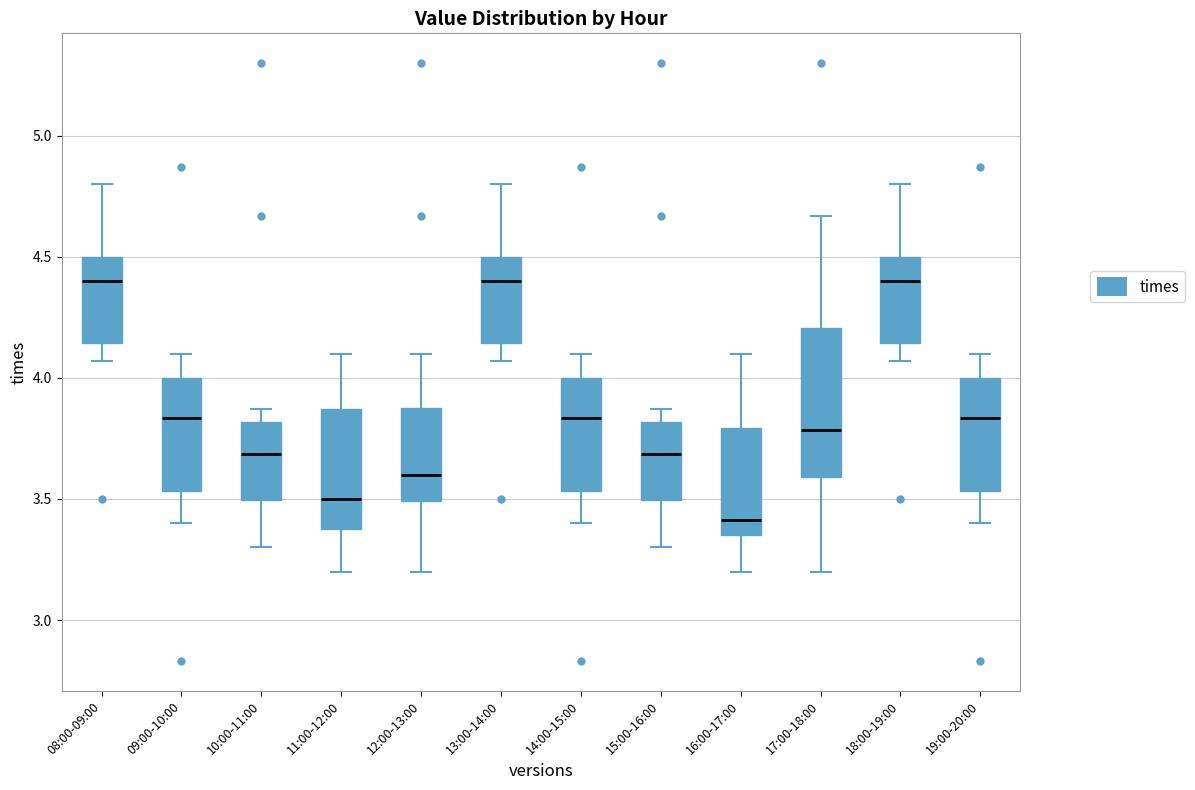

Reading left to right, transcribe this box plot: for each box, give where its median line is, the range the box spans, and where its two whiskers end, as read against the y-axis. The values are not printed on the chart, so give them approximately, as read against the axis.

08:00-09:00: median 4.40, box 4.15 to 4.50, whiskers 4.05 to 4.80
09:00-10:00: median 3.85, box 3.55 to 4.00, whiskers 3.40 to 4.10
10:00-11:00: median 3.70, box 3.50 to 3.80, whiskers 3.30 to 3.85
11:00-12:00: median 3.50, box 3.40 to 3.85, whiskers 3.20 to 4.10
12:00-13:00: median 3.60, box 3.50 to 3.90, whiskers 3.20 to 4.10
13:00-14:00: median 4.40, box 4.15 to 4.50, whiskers 4.05 to 4.80
14:00-15:00: median 3.85, box 3.55 to 4.00, whiskers 3.40 to 4.10
15:00-16:00: median 3.70, box 3.50 to 3.80, whiskers 3.30 to 3.85
16:00-17:00: median 3.40, box 3.35 to 3.80, whiskers 3.20 to 4.10
17:00-18:00: median 3.80, box 3.60 to 4.20, whiskers 3.20 to 4.65
18:00-19:00: median 4.40, box 4.15 to 4.50, whiskers 4.05 to 4.80
19:00-20:00: median 3.85, box 3.55 to 4.00, whiskers 3.40 to 4.10